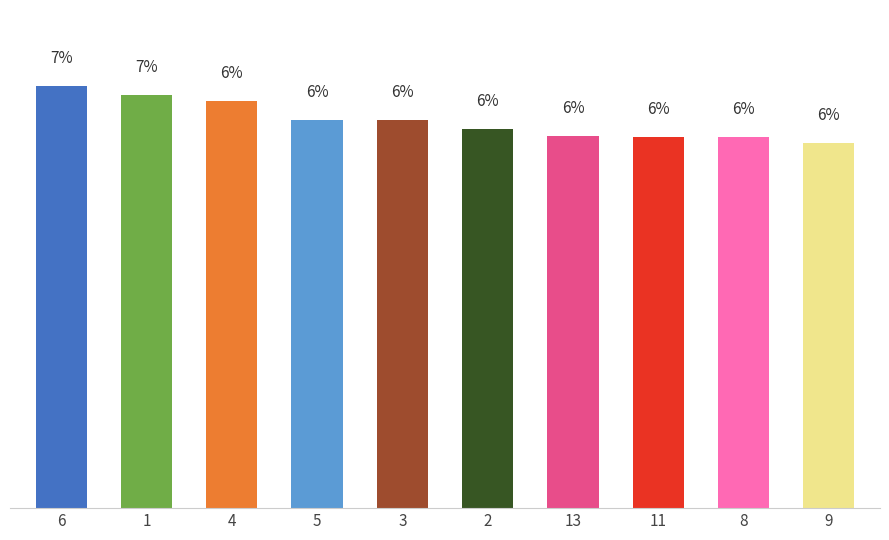

Rank the categories by value from highest to lowest.

6, 1, 4, 5, 3, 2, 13, 11, 8, 9